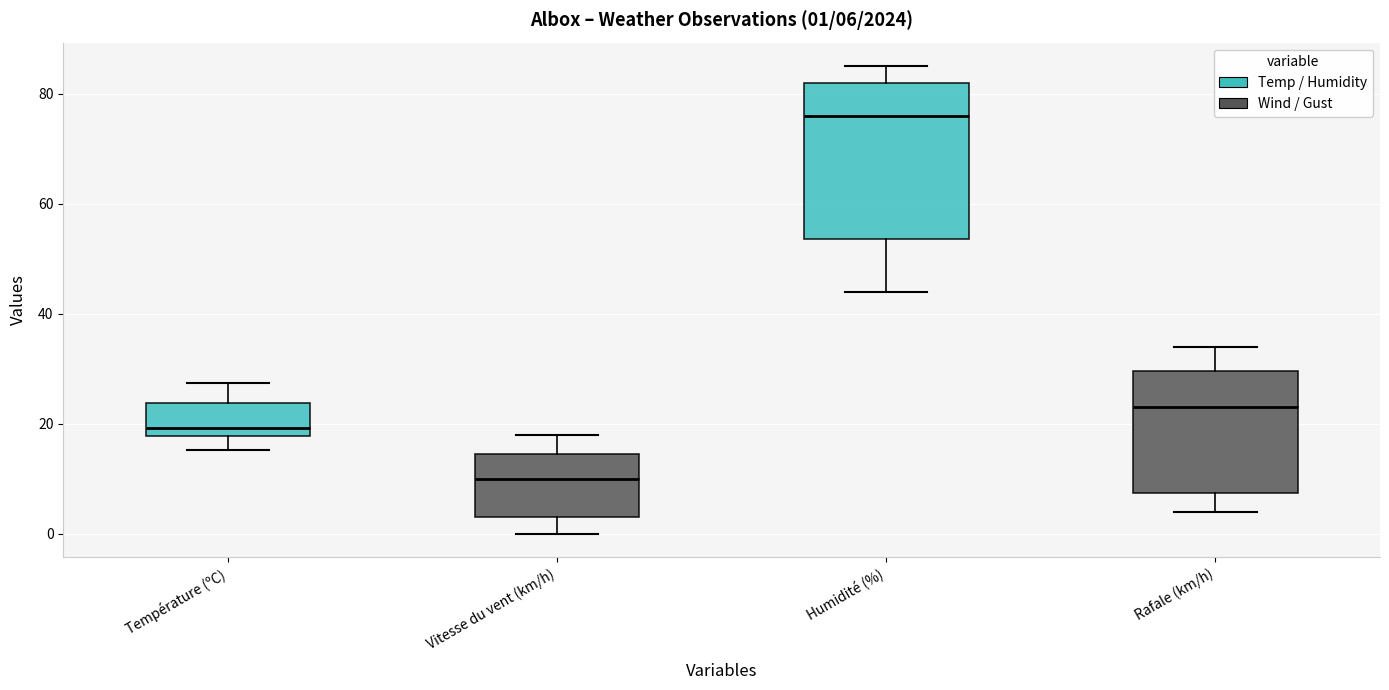

Which box is the tallest, from its lower edge to its upper edge?

Humidité (%)